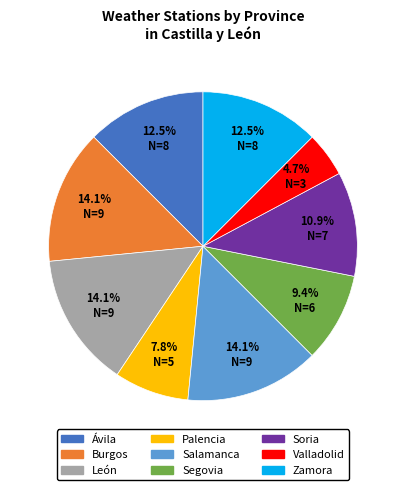

Which category has the smallest portion of the pie?

Valladolid